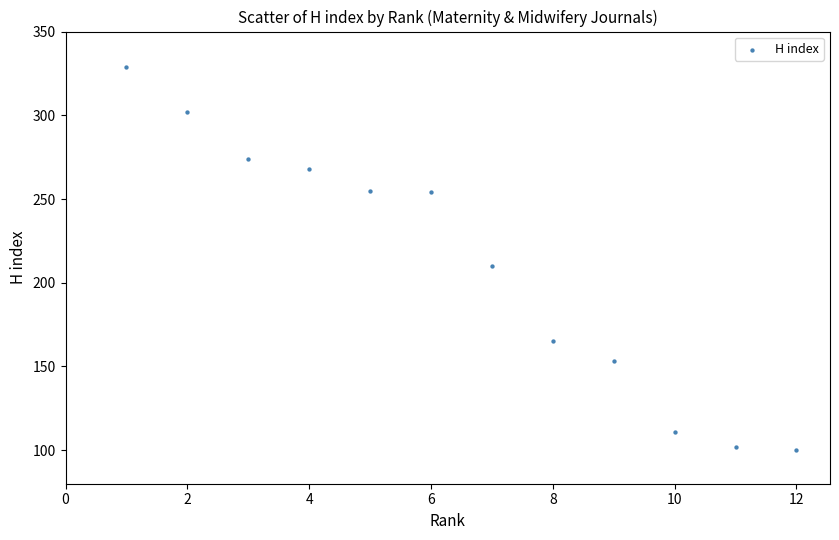

What is the range of X values (max minus min)?

11